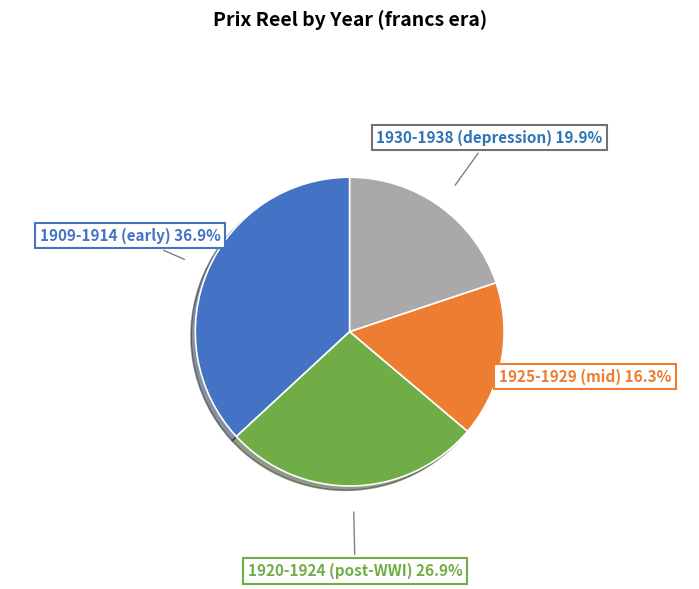

Does any single category account for the majority?

No